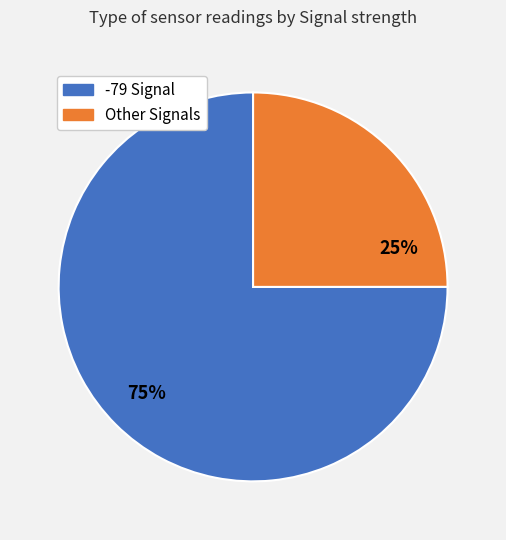

Does any single category account for the majority?

Yes